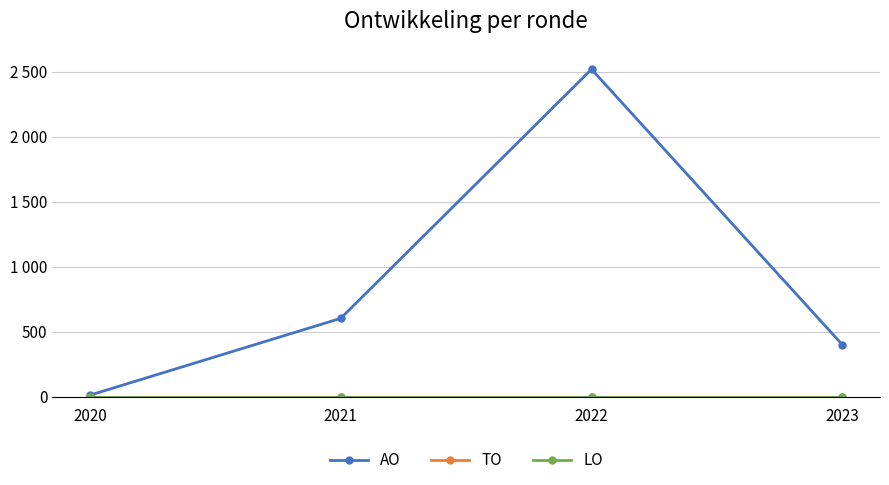

Is this an area chart (filled region under the line)?

No